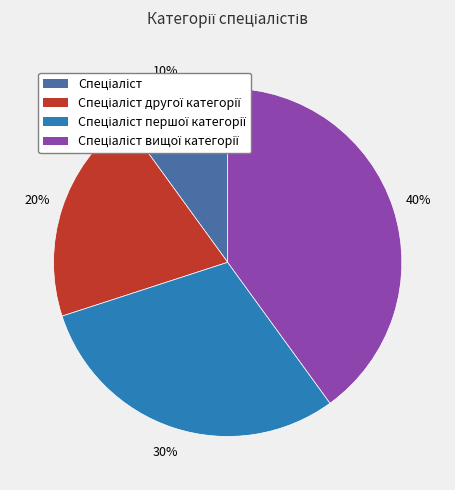

Is there a majority slice in this chart?

No